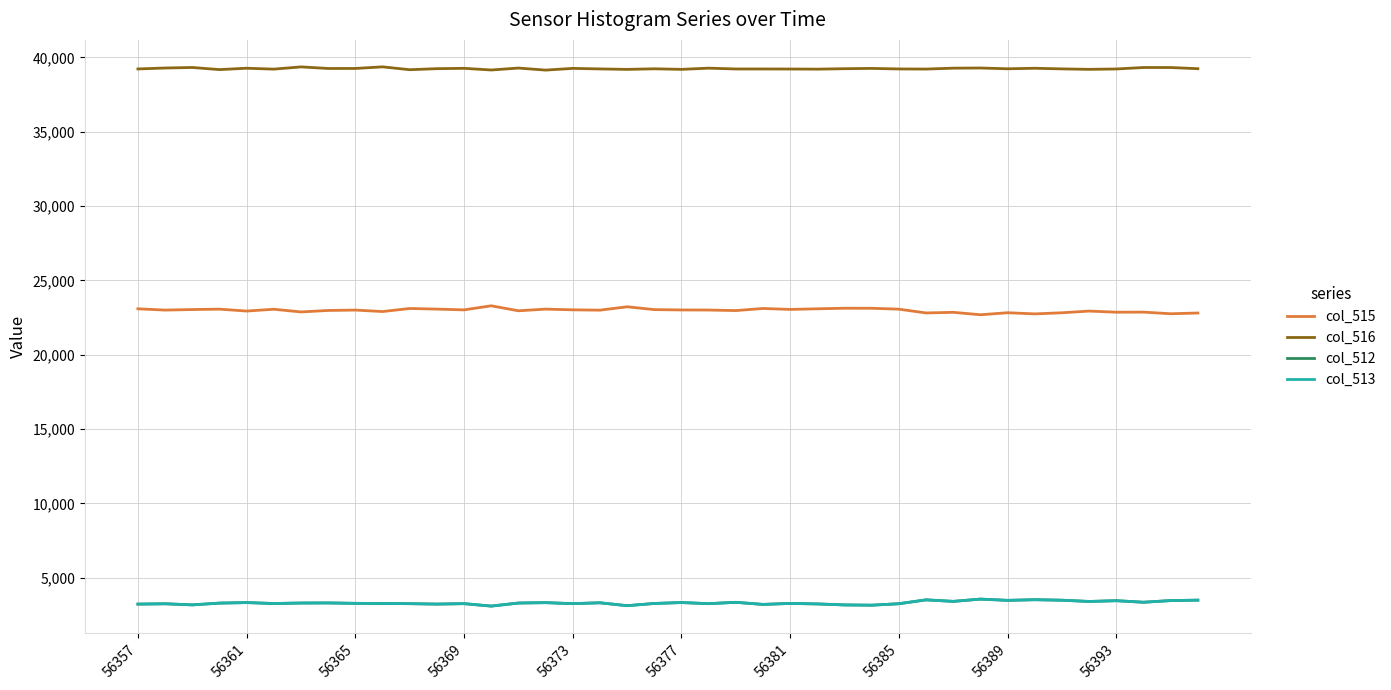

What is the minimum value for col_515?

22688